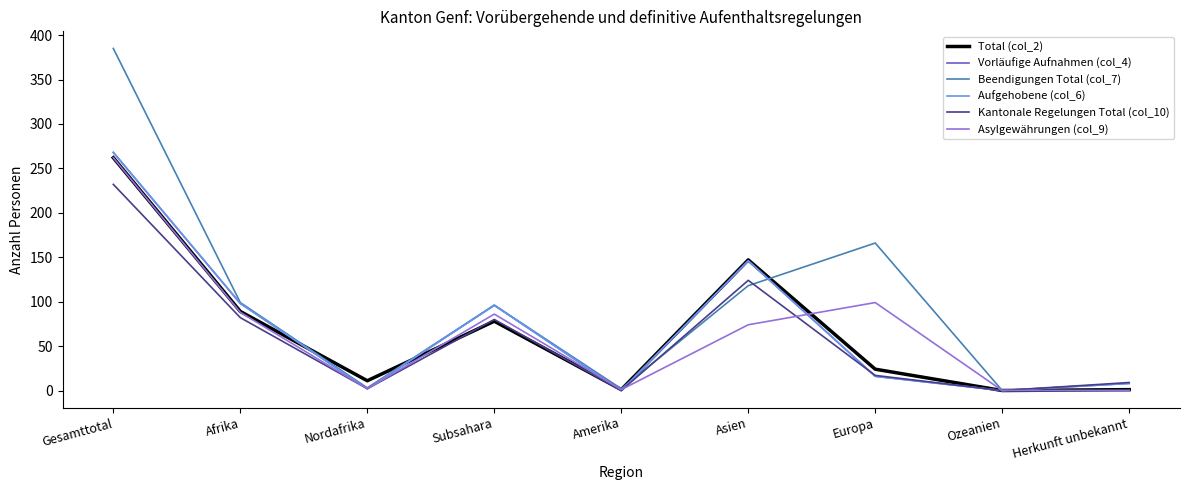

Does the chart have visible grid lines?

No